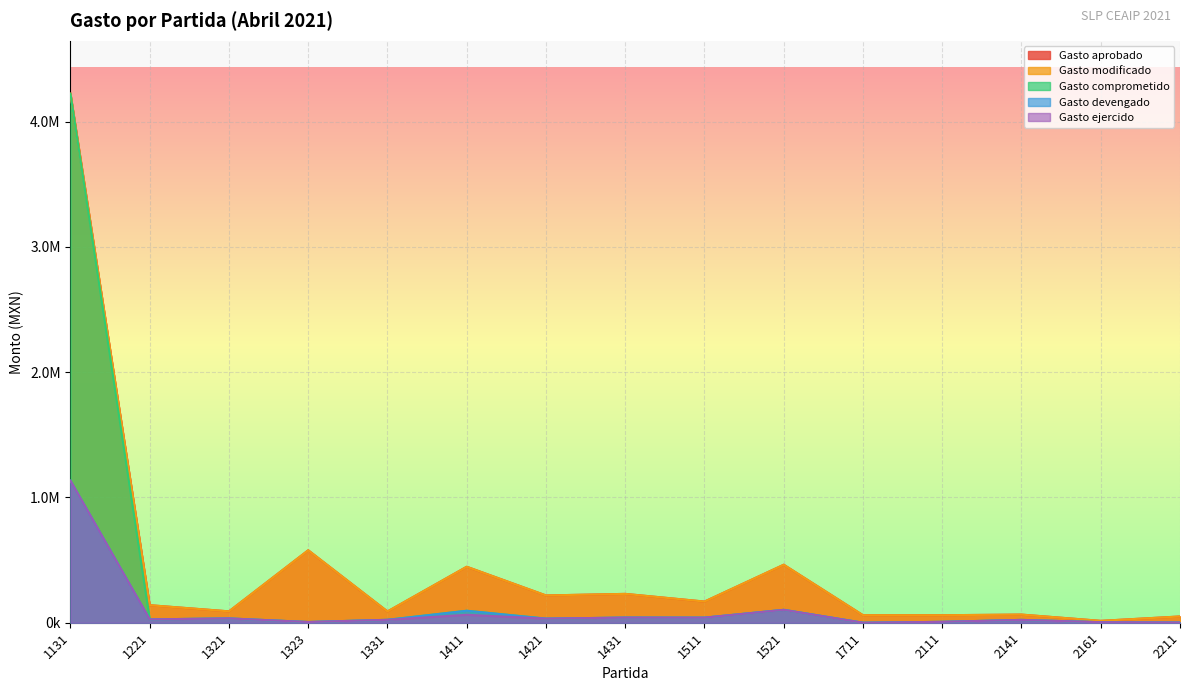

What is the value of the Gasto aprobado point at the 15th from the left?

50000.0